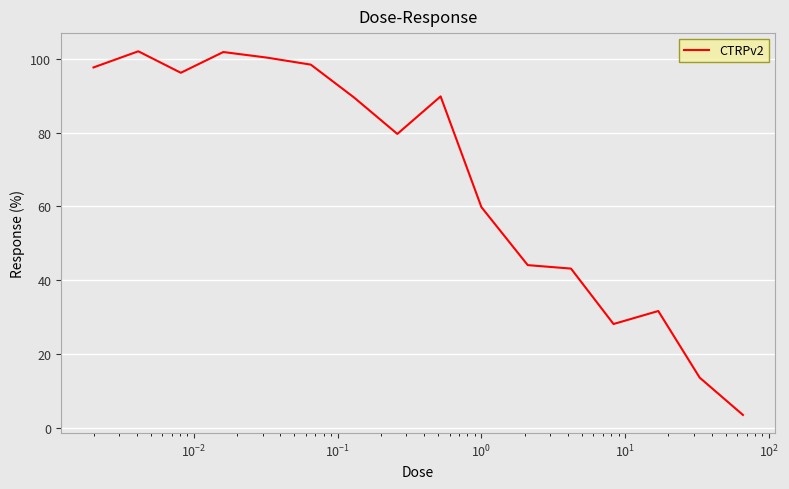

What is the difference between the maximum and minimum values?

98.7